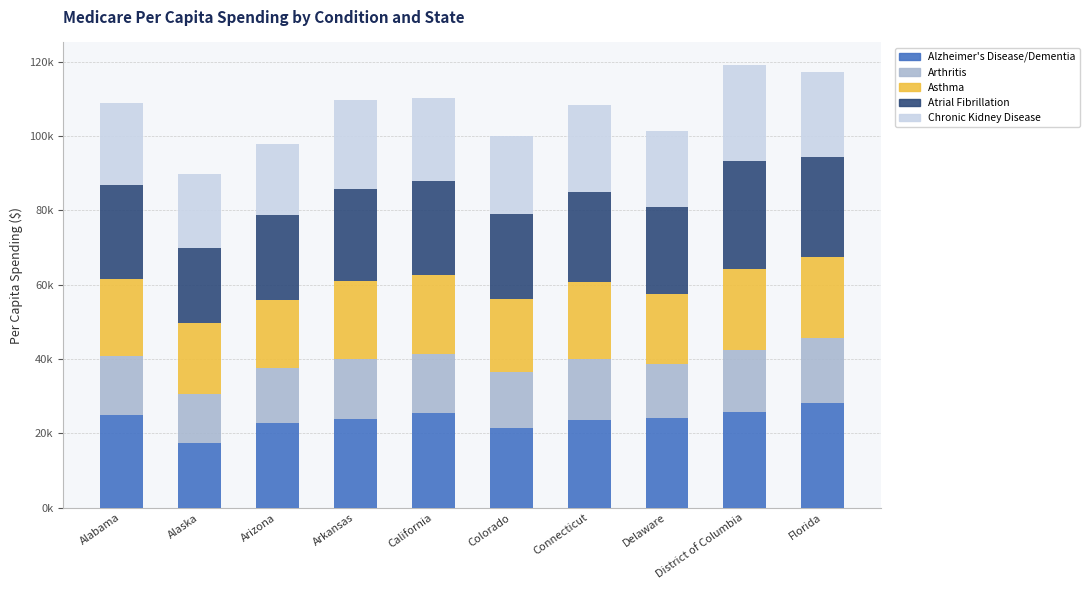

Which series has the largest total across all categories?

Atrial Fibrillation